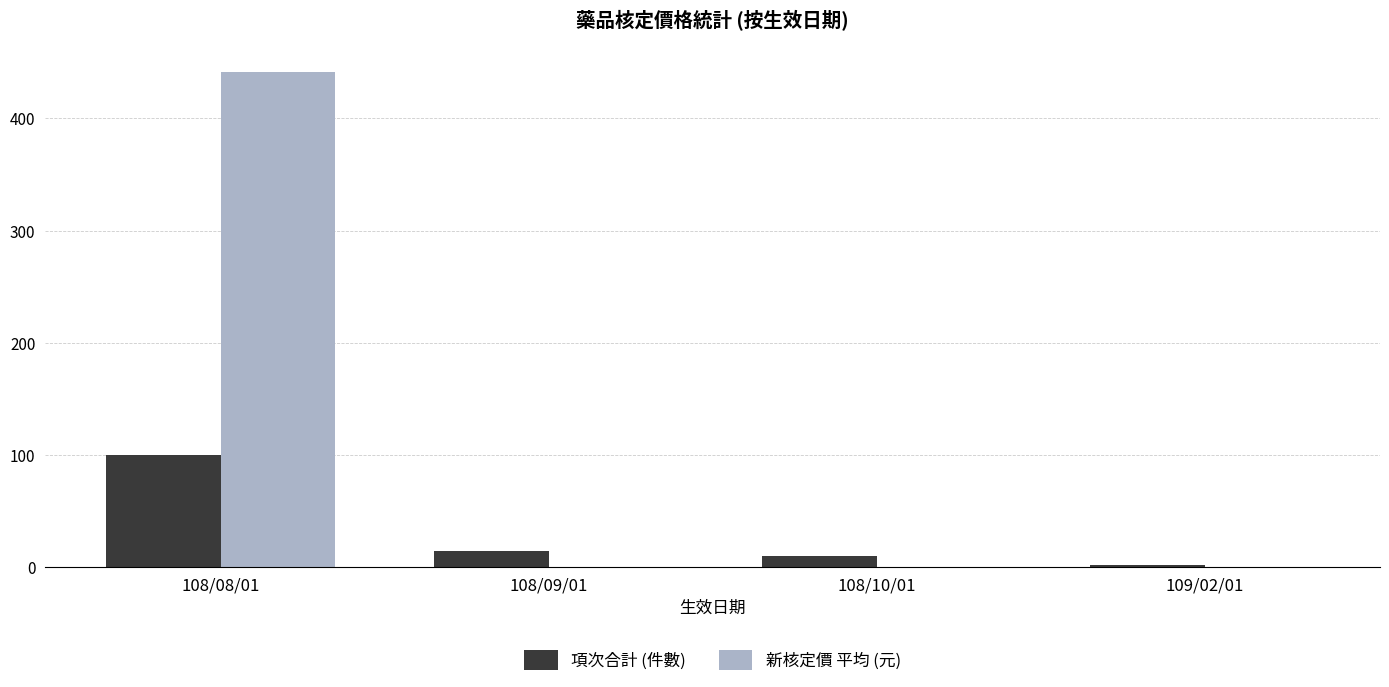

At which category is the sum across all series the highest?

108/08/01